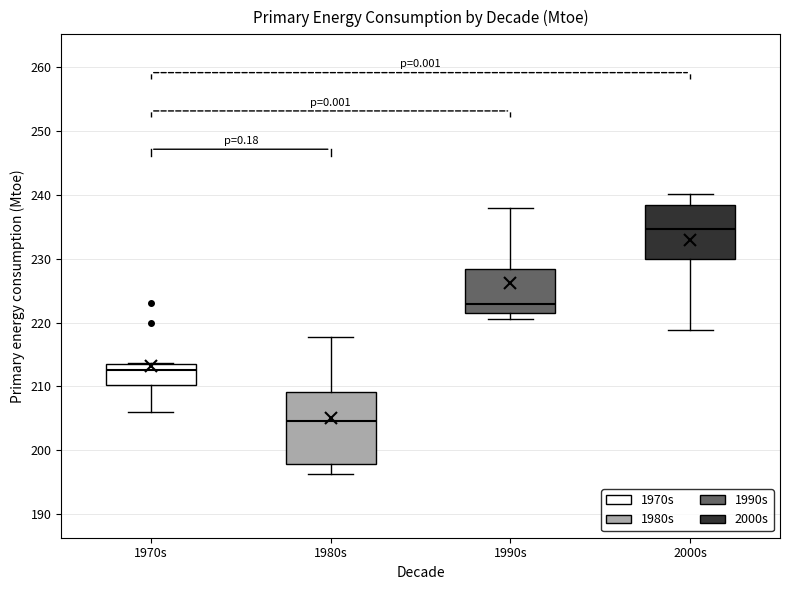

Which box's median line is the highest?

2000s